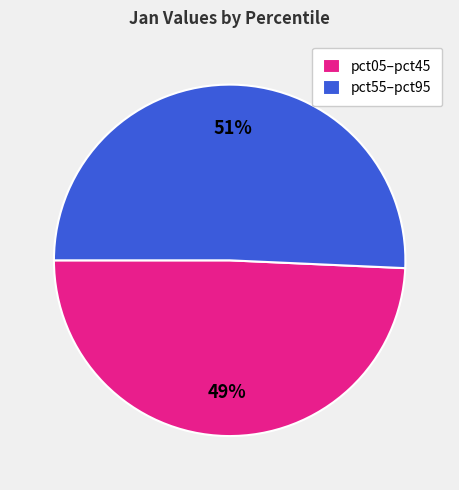

Count the number of slices in the pie.

2